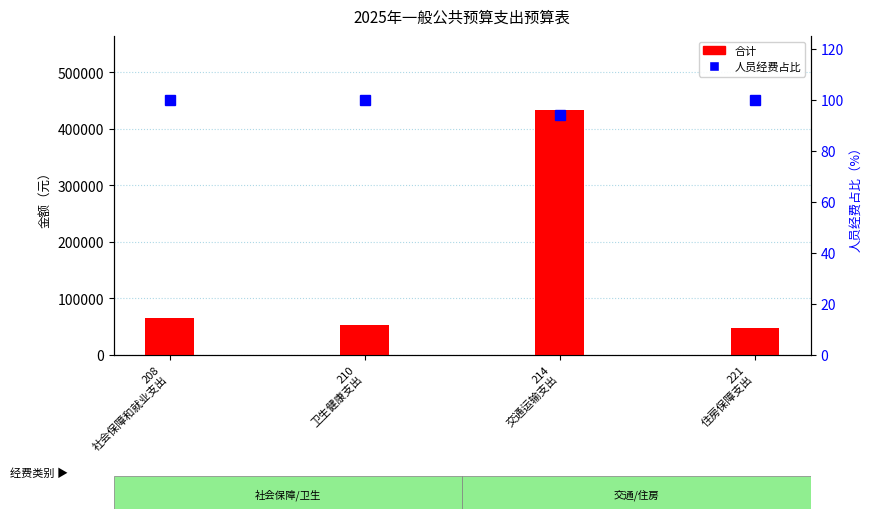

What is the total value across all series at 210
卫生健康支出?

52821.0